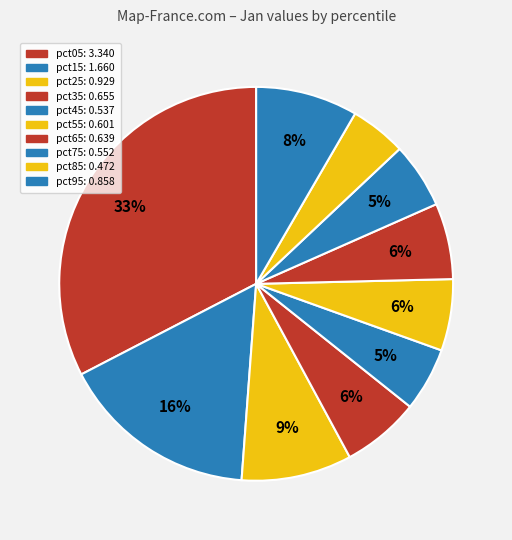

How many segments does this pie chart have?

10